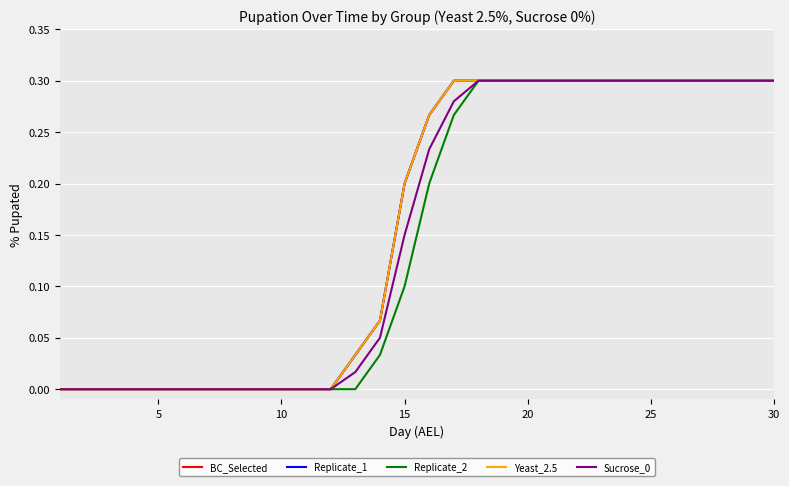

What is the sum of all Replicate_1 values?

4.8